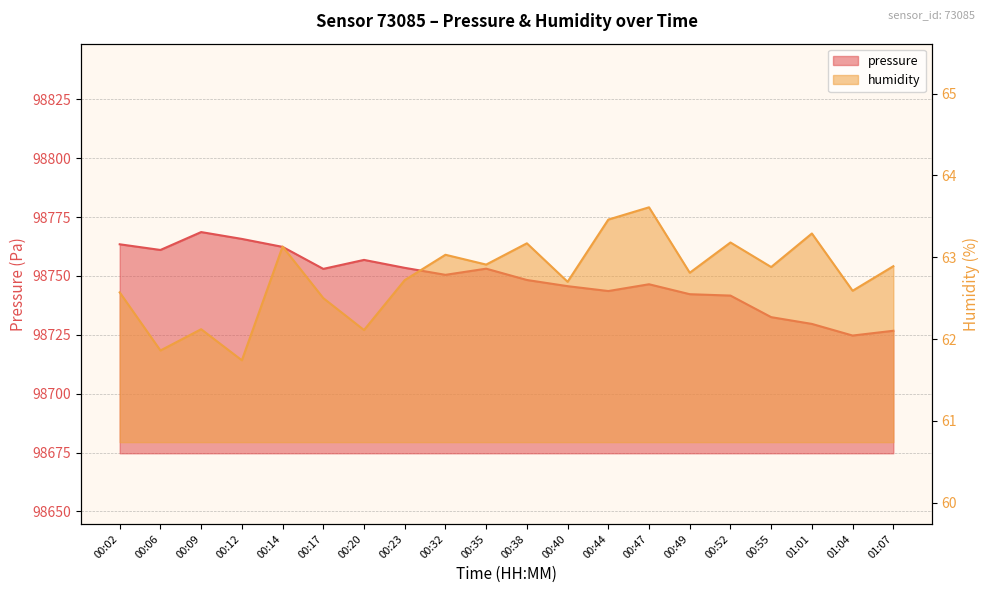

Which series has the widest spread of values?

pressure